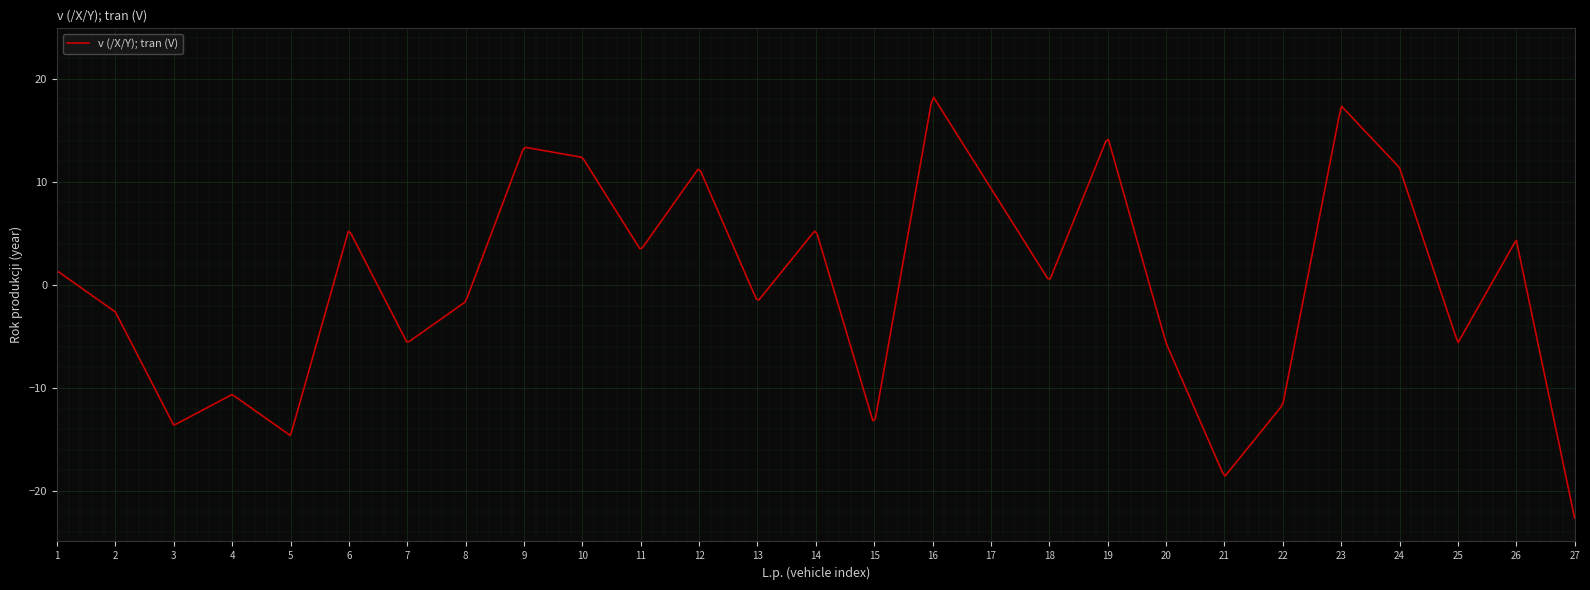

What is the smallest value displayed?

-22.6